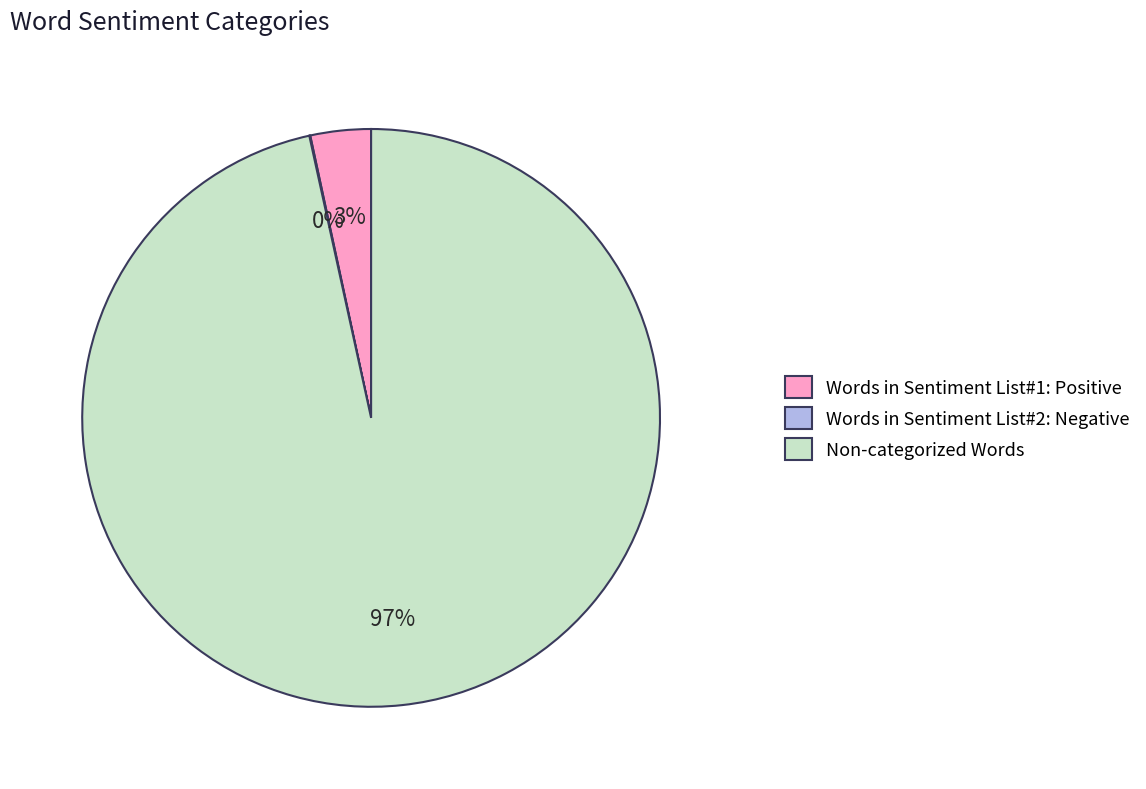

Does Non-categorized Words account for over 50% of the chart?

Yes